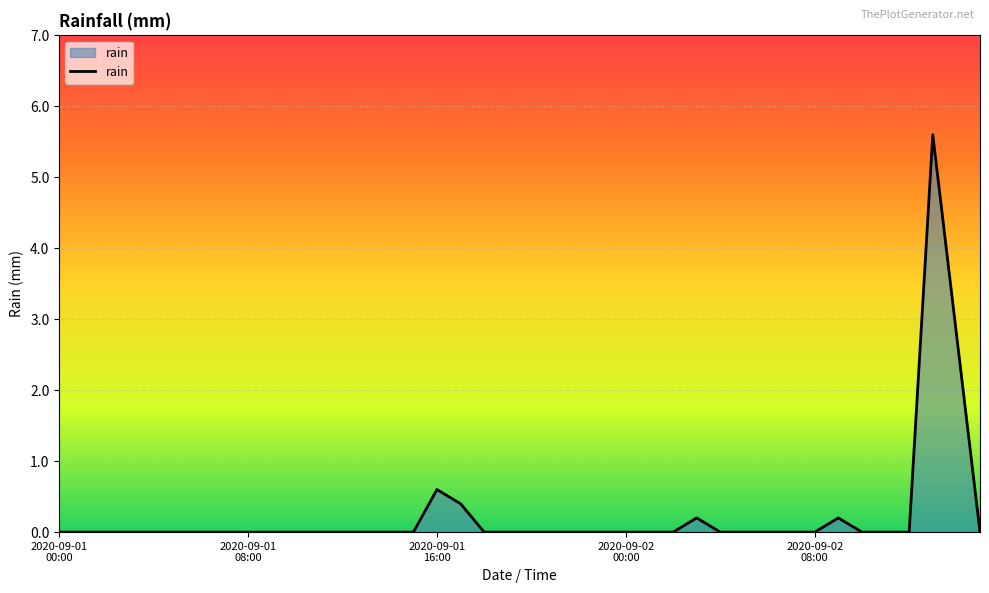

How many interior local peaks (higher than both neighbors) does the data have?

4